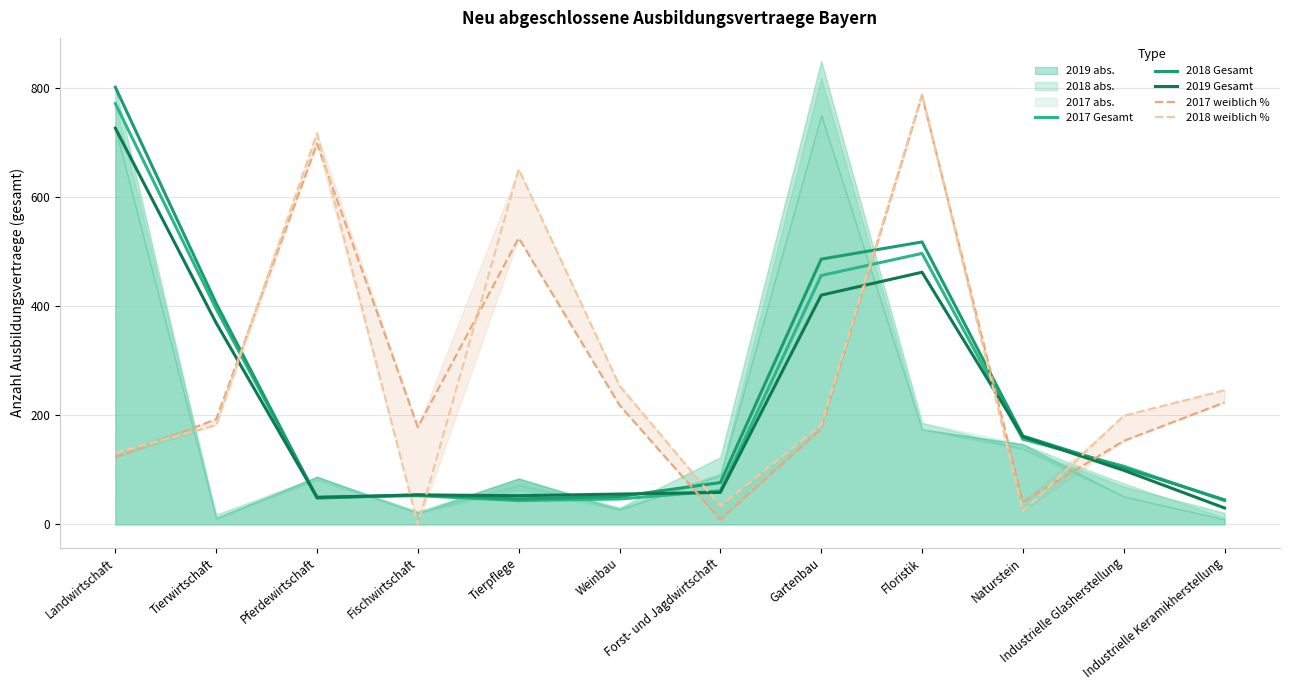

Reading left to right, what are all the values shown in this chart?

2017 Gesamt: Landwirtschaft=771.0	Tierwirtschaft=394.5	Pferdewirtschaft=49.5	Fischwirtschaft=52.5	Tierpflege=43.5	Weinbau=46.5	Forst- und Jagdwirtschaft=61.5	Gartenbau=456.0	Floristik=496.5	Naturstein=156.0	Industrielle Glasherstellung=106.5	Industrielle Keramikherstellung=43.5
2018 Gesamt: Landwirtschaft=801.0	Tierwirtschaft=405.0	Pferdewirtschaft=48.0	Fischwirtschaft=54.0	Tierpflege=46.5	Weinbau=51.0	Forst- und Jagdwirtschaft=76.5	Gartenbau=486.0	Floristik=517.5	Naturstein=162.0	Industrielle Glasherstellung=103.5	Industrielle Keramikherstellung=45.0
2019 Gesamt: Landwirtschaft=726.0	Tierwirtschaft=369.0	Pferdewirtschaft=49.5	Fischwirtschaft=54.0	Tierpflege=52.5	Weinbau=55.5	Forst- und Jagdwirtschaft=58.5	Gartenbau=420.0	Floristik=462.0	Naturstein=160.5	Industrielle Glasherstellung=99.0	Industrielle Keramikherstellung=30.0
2017 weiblich %: Landwirtschaft=122.4	Tierwirtschaft=192.7	Pferdewirtschaft=697.7	Fischwirtschaft=178.1	Tierpflege=524.7	Weinbau=218.4	Forst- und Jagdwirtschaft=8.8	Gartenbau=175.2	Floristik=785.8	Naturstein=41.3	Industrielle Glasherstellung=152.9	Industrielle Keramikherstellung=223.3
2018 weiblich %: Landwirtschaft=130.7	Tierwirtschaft=182.0	Pferdewirtschaft=716.6	Fischwirtschaft=0.0	Tierpflege=650.7	Weinbau=254.1	Forst- und Jagdwirtschaft=33.6	Gartenbau=182.1	Floristik=788.0	Naturstein=23.9	Industrielle Glasherstellung=198.9	Industrielle Keramikherstellung=245.7